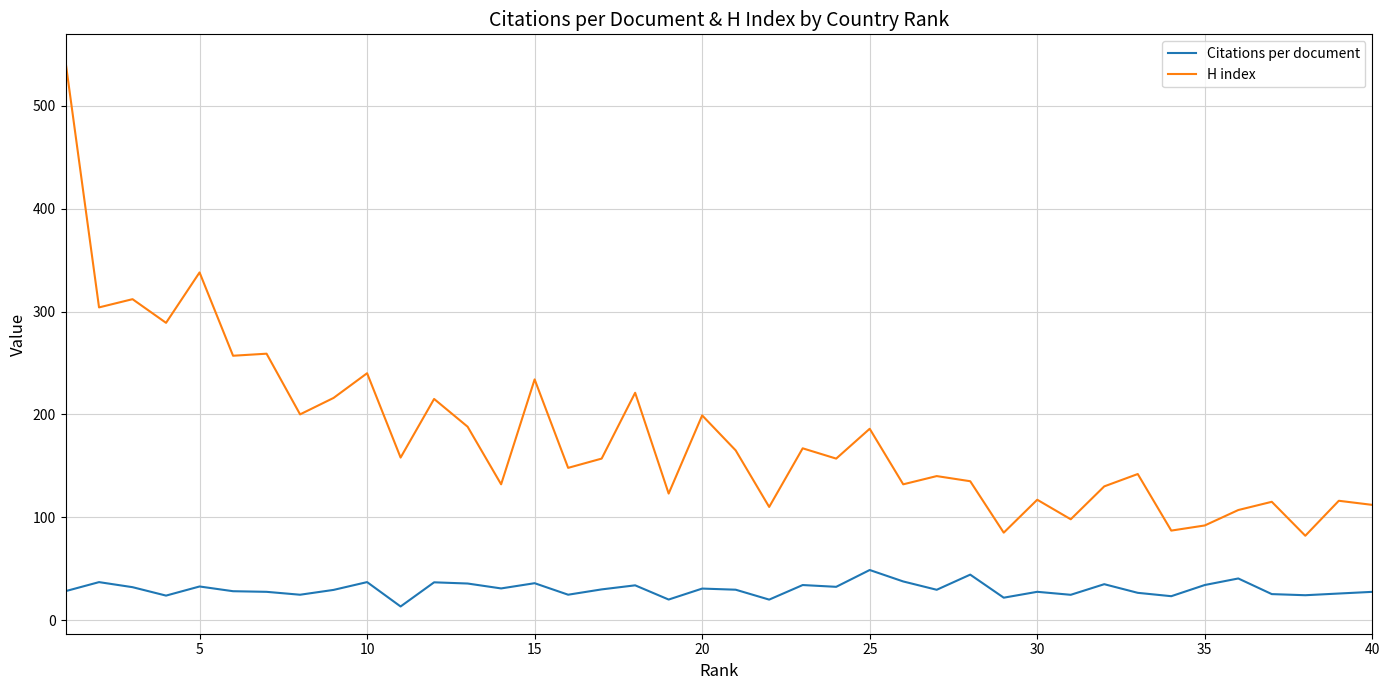

True or false: Citations per document and H index intersect in this chart.

False